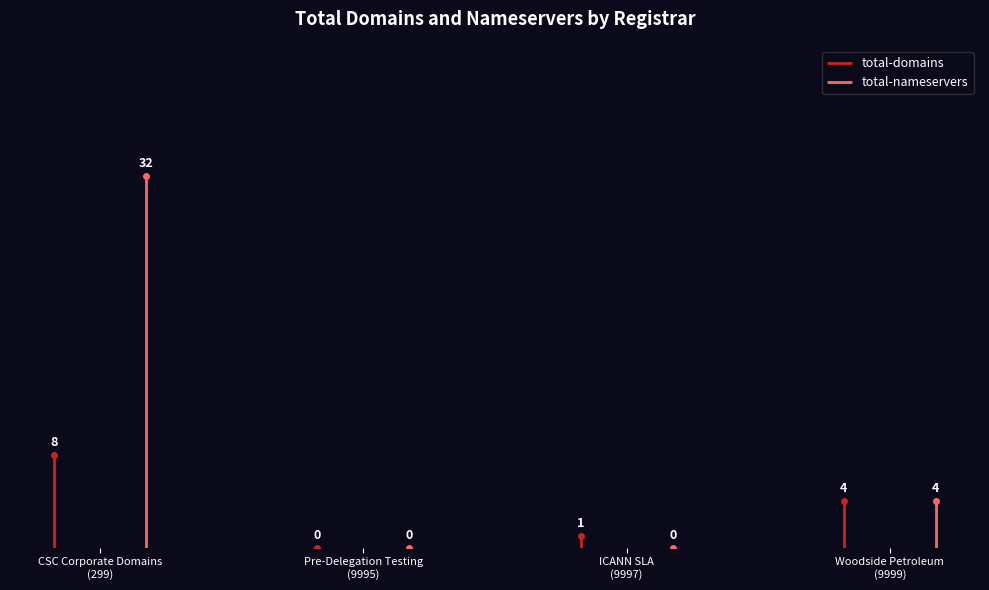

At which category is the sum across all series the highest?

CSC Corporate Domains
(299)